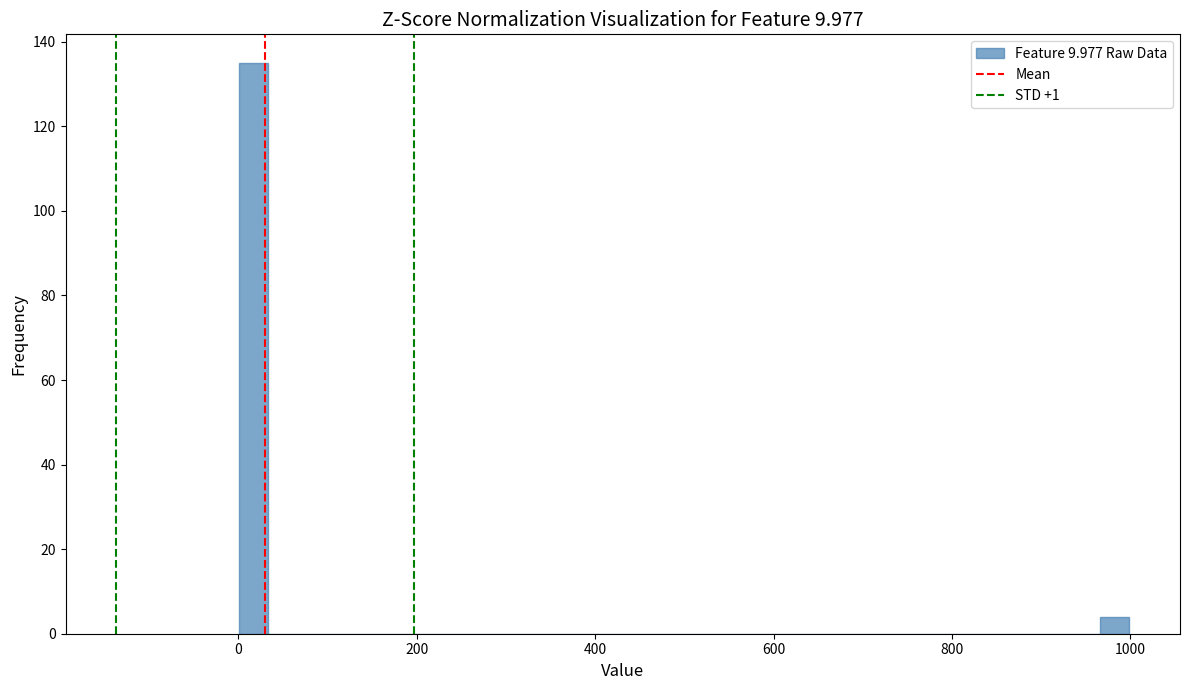

Around what value on the x-axis is the tallest bar? Give the approximate position of its centre, as read against the axis.

20